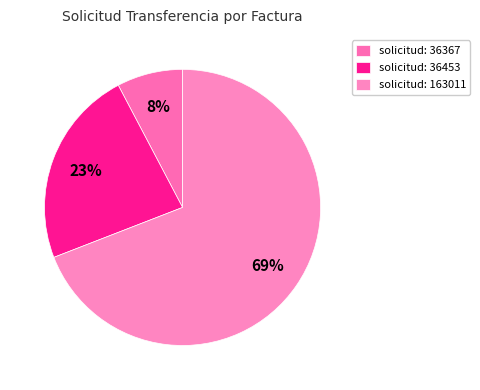

Rank the categories by value from lowest to highest.

solicitud: 36367, solicitud: 36453, solicitud: 163011